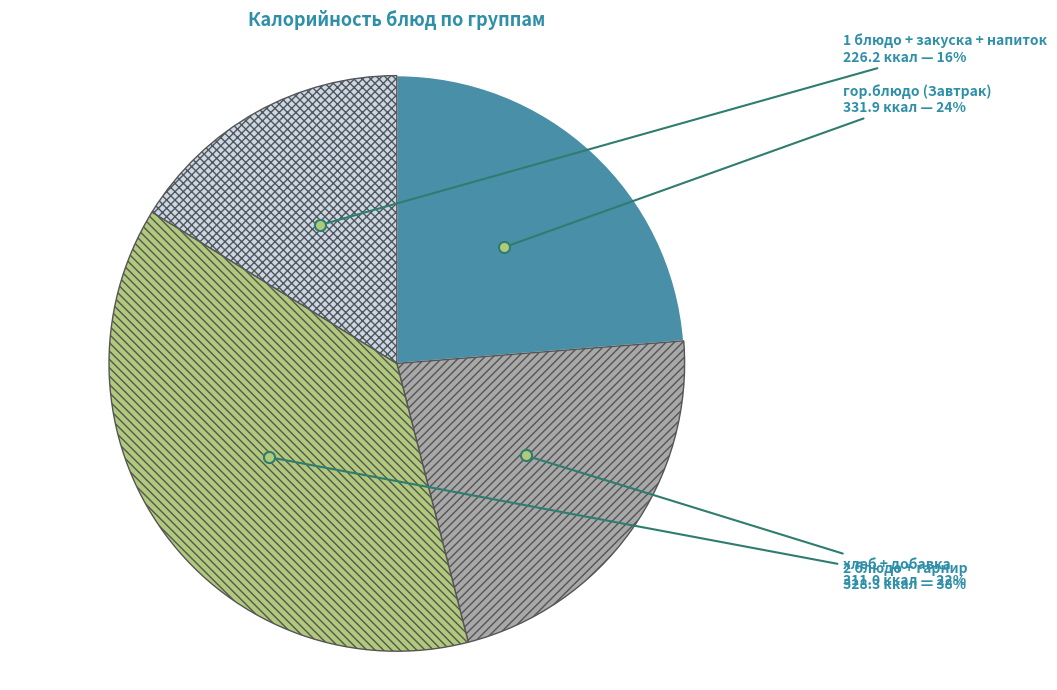

To the nearest percent, what is the average slice percentage?

25%